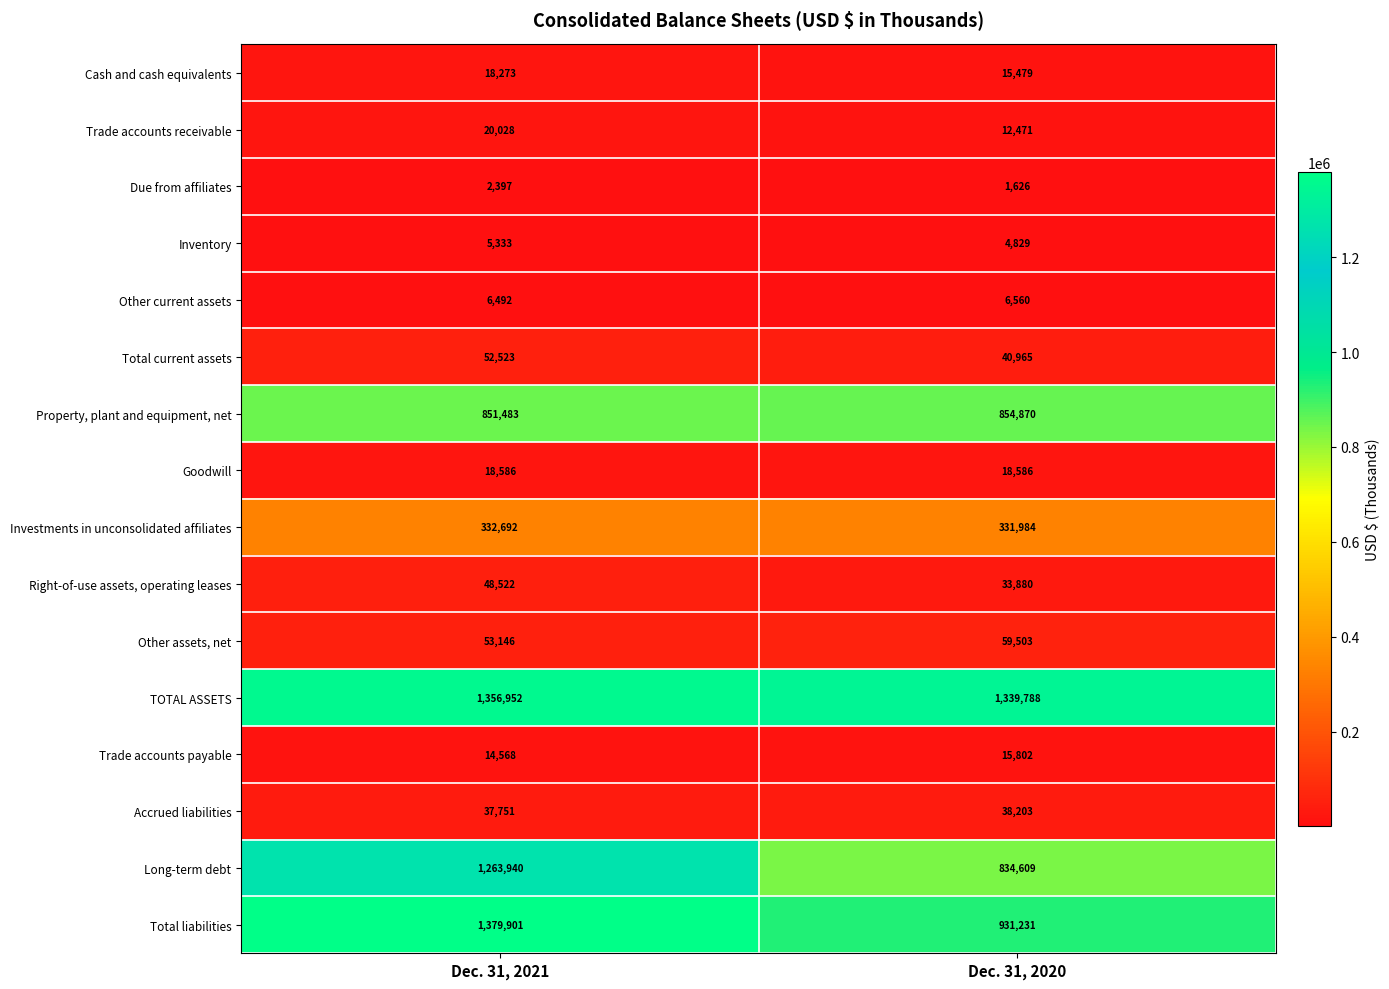

What is the sum of all Total liabilities values?

2311132